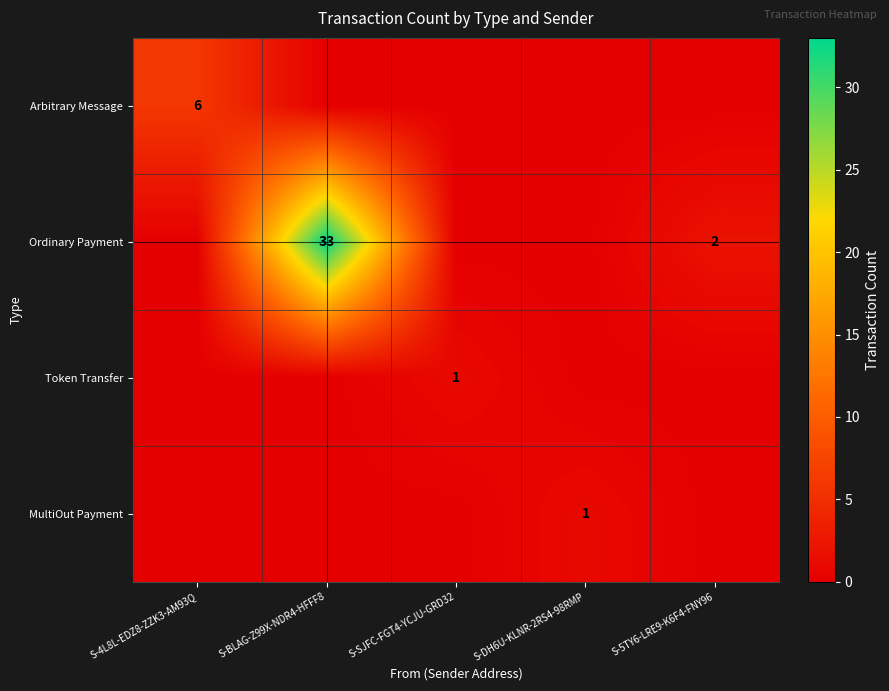

The Token Transfer series shows 1 at S-SJFC-FGT4-YCJU-GRD32. True or false?

True